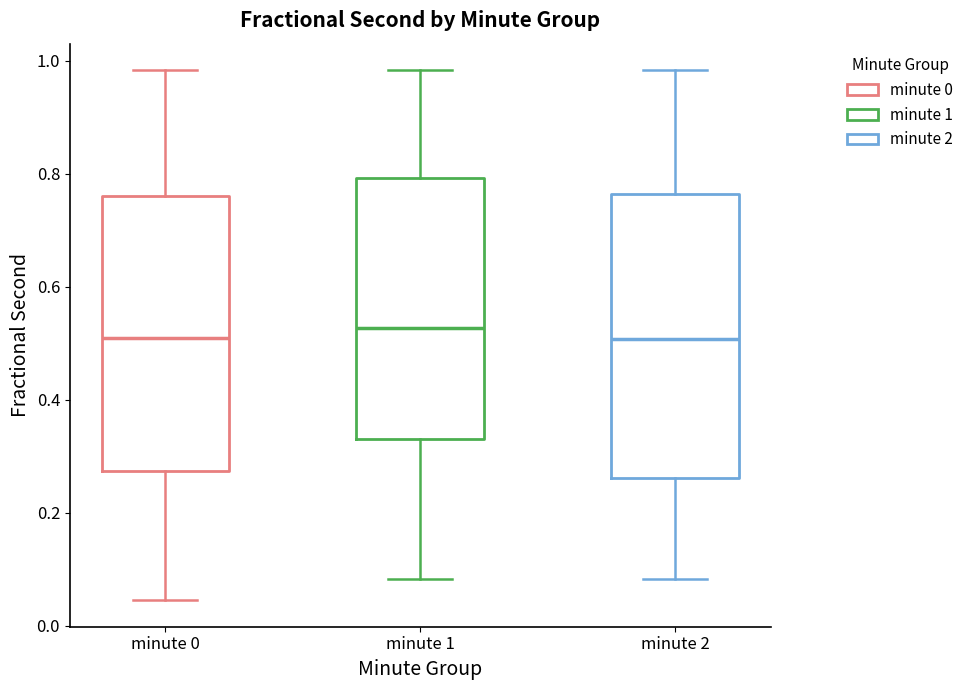

Reading left to right, read every box against the y-axis: the position of its median line, the range the box covers, and the ends of its whiskers. The values are not printed on the chart, so give them approximately, as read against the axis.

minute 0: median 0.50, box 0.28 to 0.76, whiskers 0.04 to 0.98
minute 1: median 0.52, box 0.32 to 0.80, whiskers 0.08 to 0.98
minute 2: median 0.50, box 0.26 to 0.76, whiskers 0.08 to 0.98